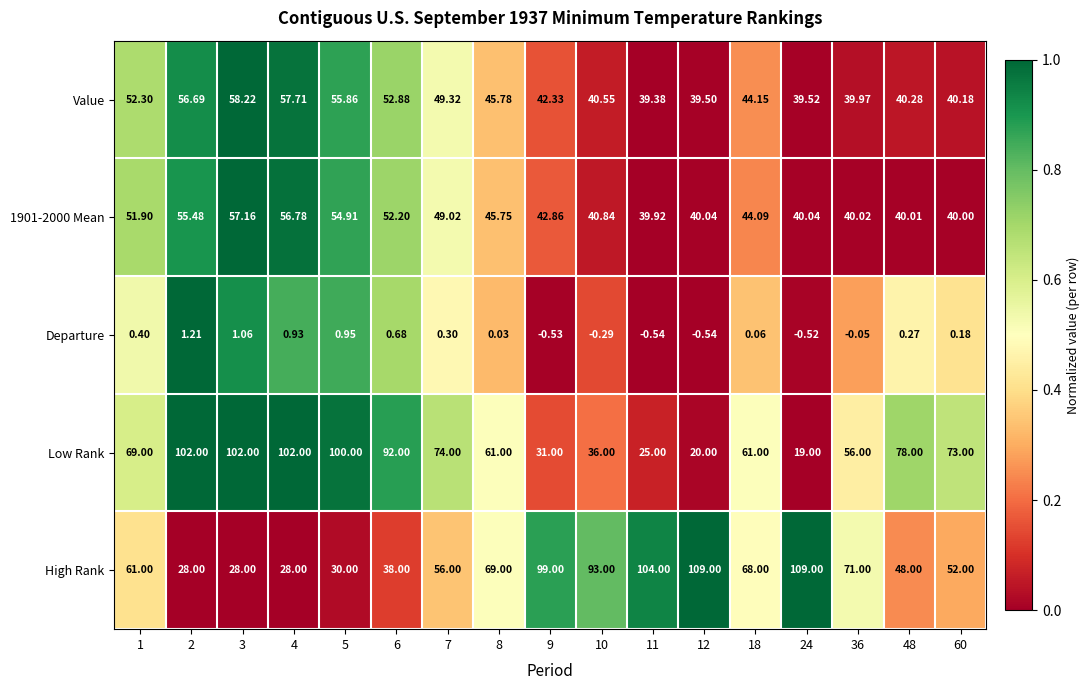

Which series has the widest spread of values?

Low Rank